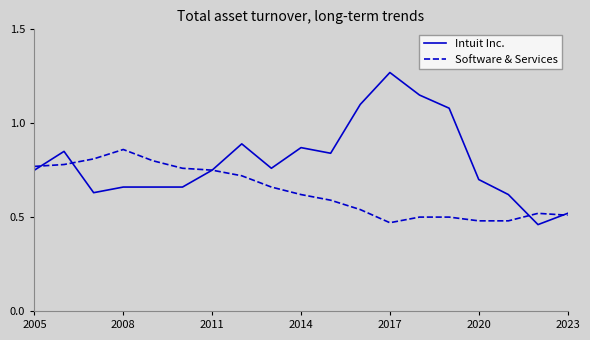

List the series in order of their overall mean, highest first.

Intuit Inc., Software & Services